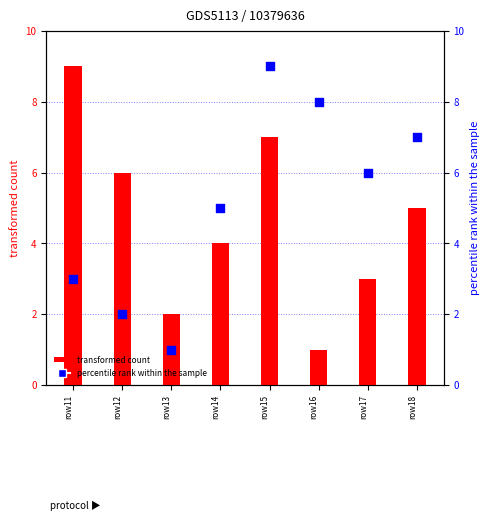

Which series has the largest Y range (max minus min)?

transformed count